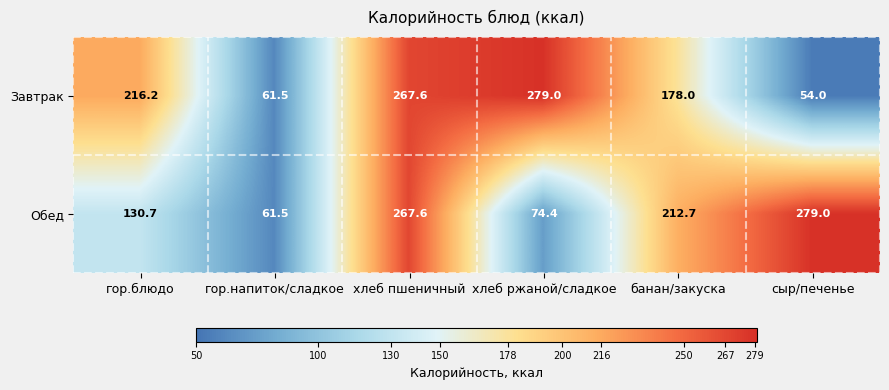

Which series has the largest range (max minus min)?

Завтрак